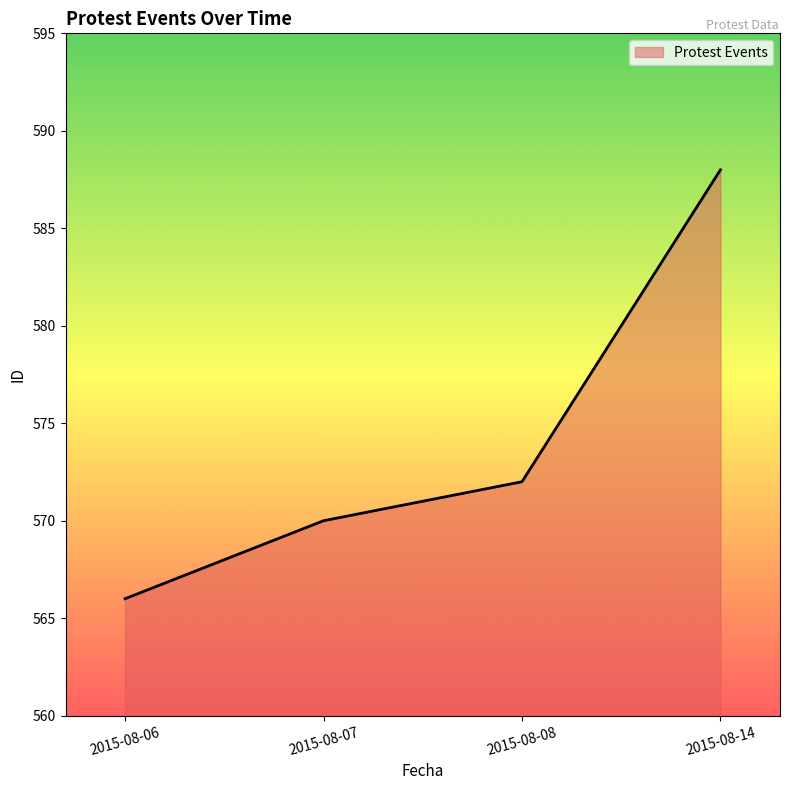

At which label is the value closest to 577?

2015-08-08